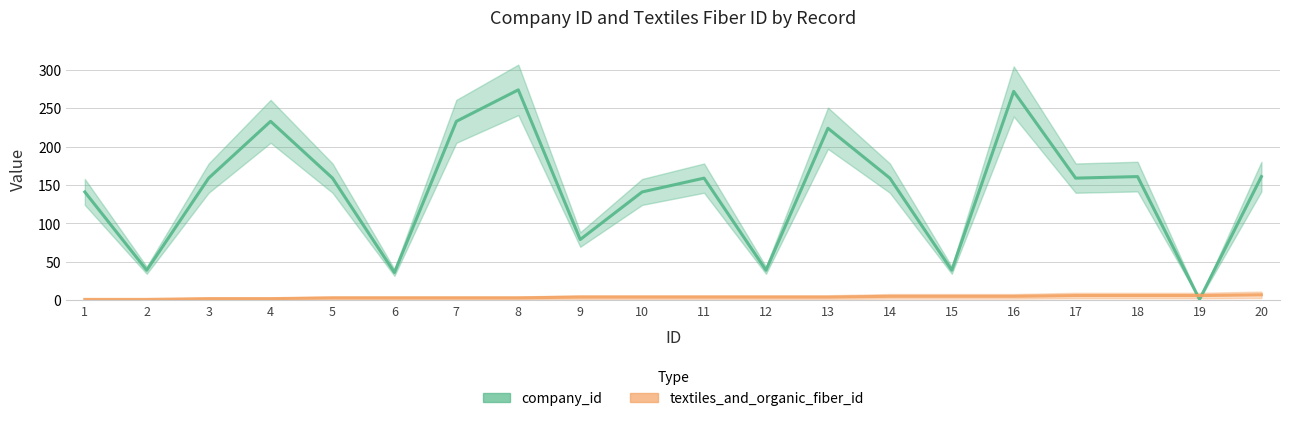

At which category is the sum across all series the highest?

8